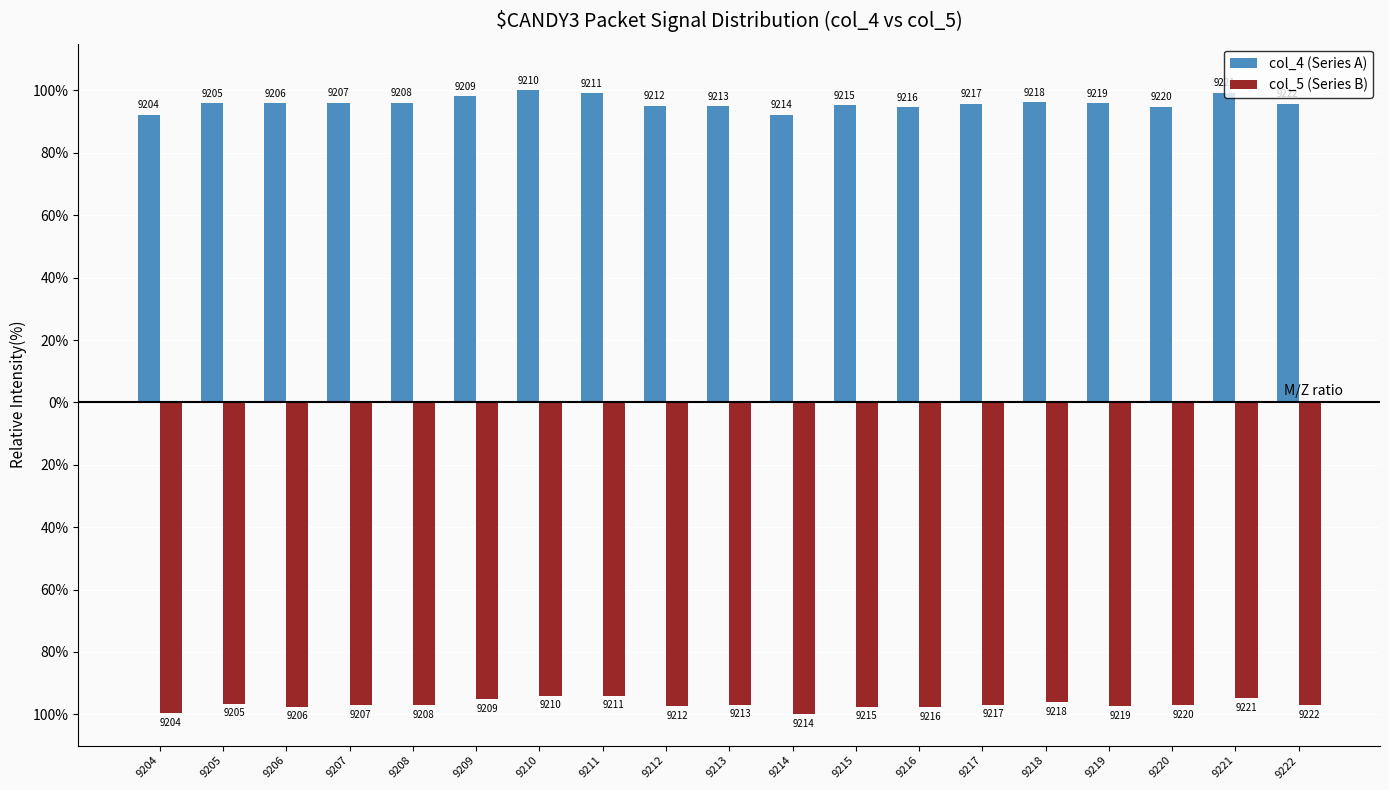

Does the chart contain any negative values?

Yes